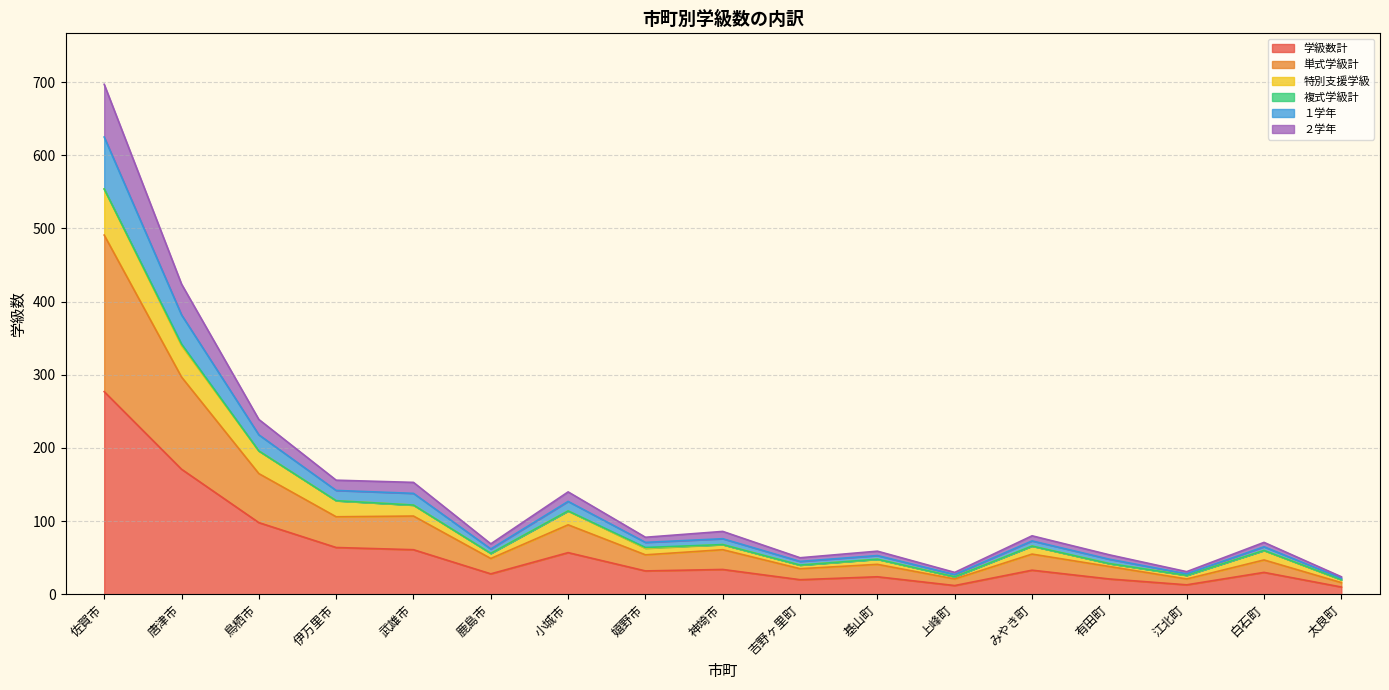

What is the lowest value of the 学級数計 series?

10